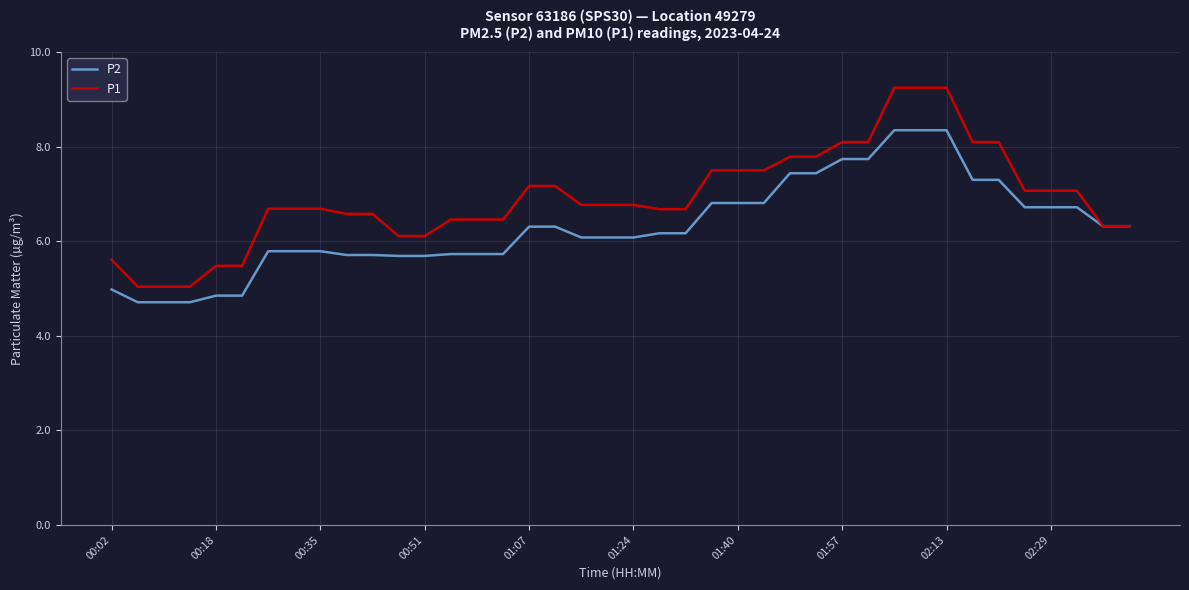

Which series has the largest total across all categories?

P1